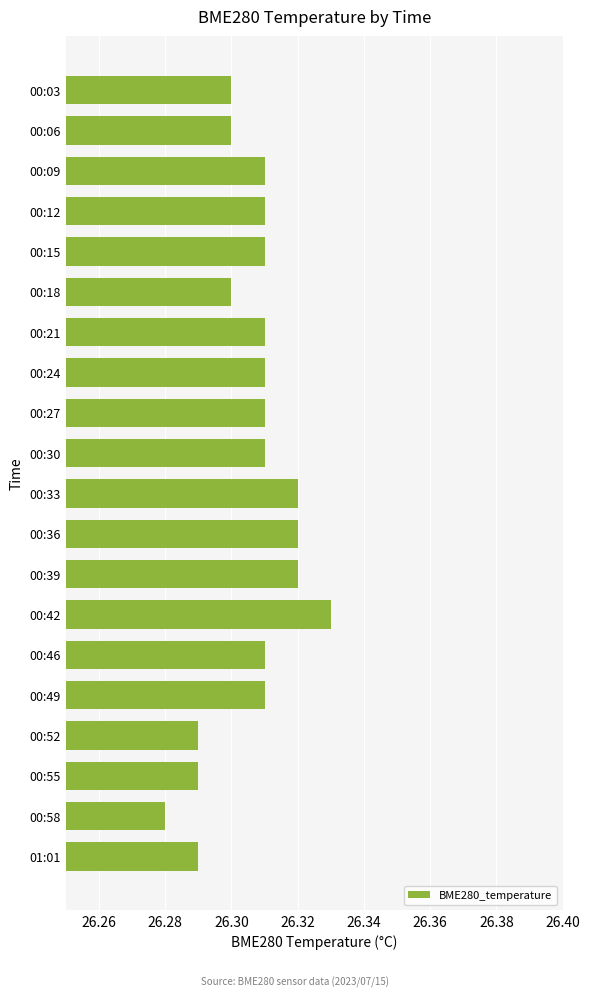

How many values are between 26 and 27?

20